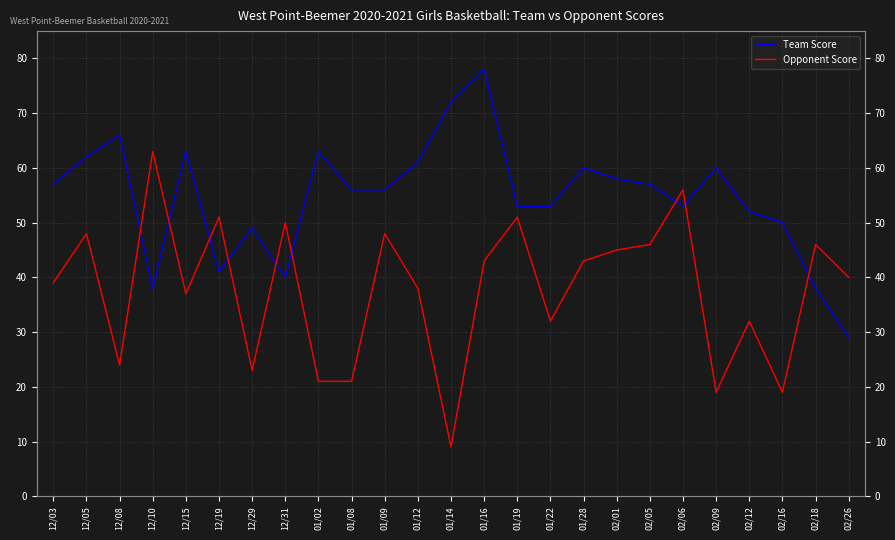

What is the difference between the highest and lowest values at 02/16?

31